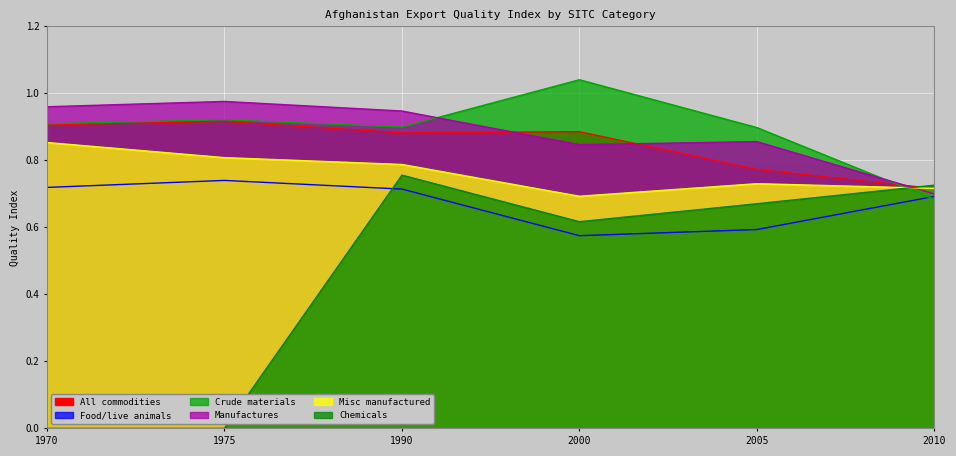

At how many categories does at least one series exceed 0?

6